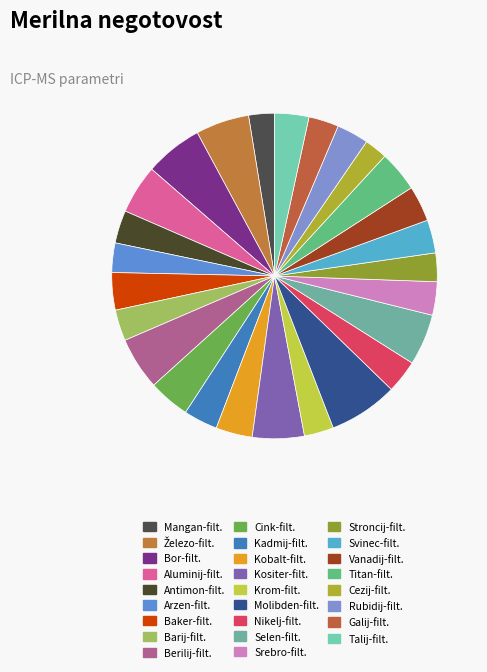

What is the smallest slice in the pie chart?

Cezij-filt.